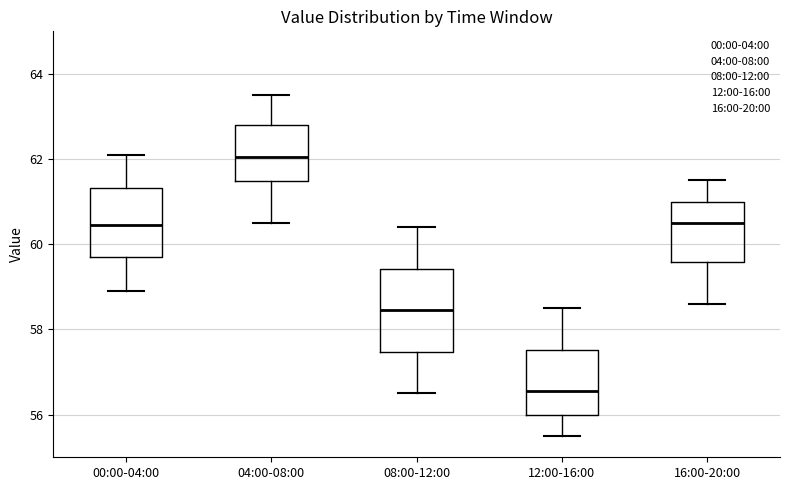

Where does the median line of the box for 12:00-16:00 sit on the y-axis? The values are not printed on the chart, so give them approximately, as read against the axis.

56.6